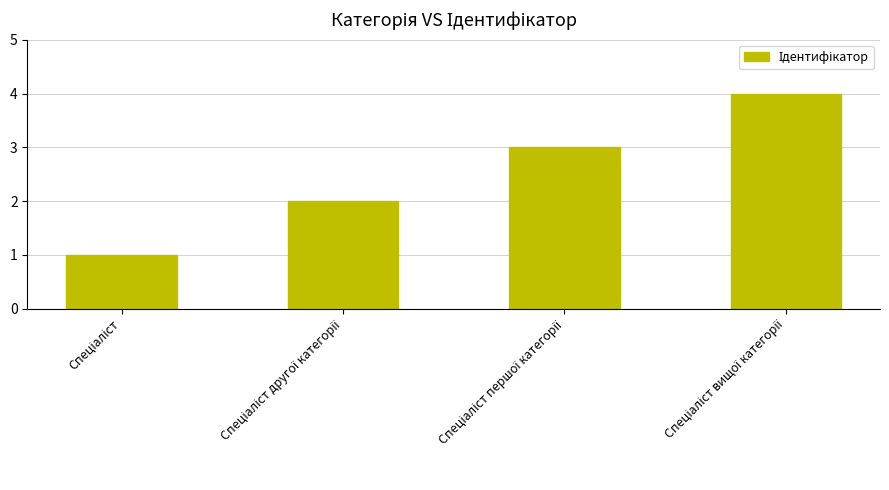

How many categories are shown in the chart?

4